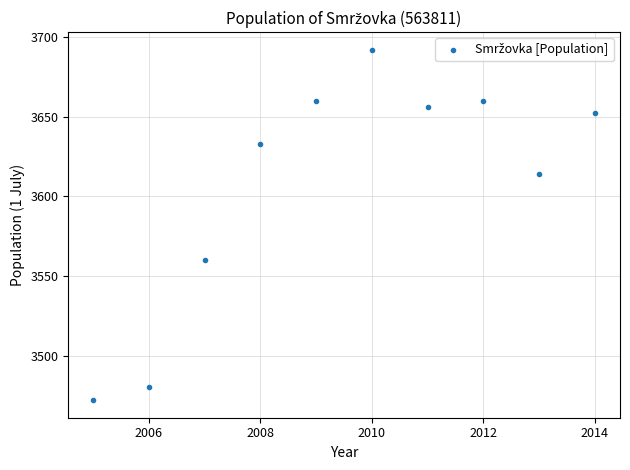

What is the range of X values (max minus min)?

9